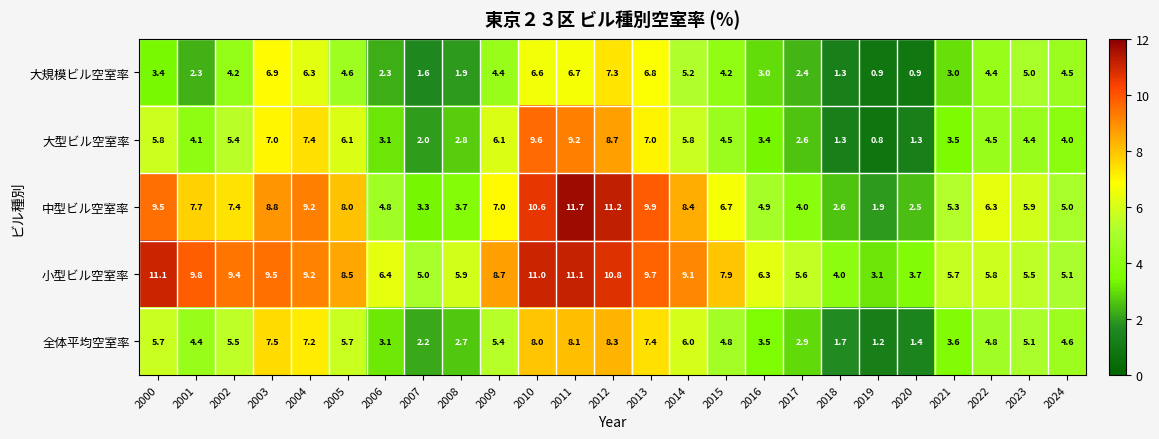

Which series has the largest range (max minus min)?

中型ビル空室率